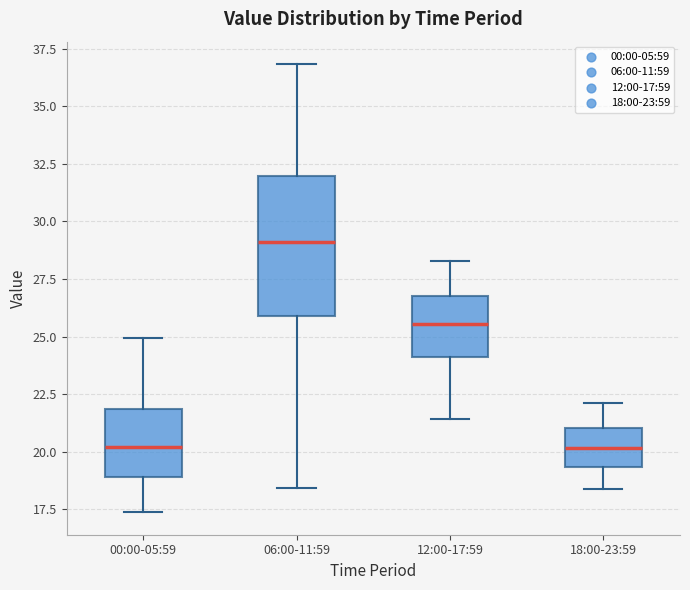

Reading left to right, transcribe this box plot: for each box, give where its median line is, the range the box spans, and where its two whiskers end, as read against the y-axis. The values are not printed on the chart, so give them approximately, as read against the axis.

00:00-05:59: median 20.0, box 19.0 to 22.0, whiskers 17.5 to 25.0
06:00-11:59: median 29.0, box 26.0 to 32.0, whiskers 18.5 to 37.0
12:00-17:59: median 25.5, box 24.0 to 27.0, whiskers 21.5 to 28.5
18:00-23:59: median 20.0, box 19.5 to 21.0, whiskers 18.5 to 22.0